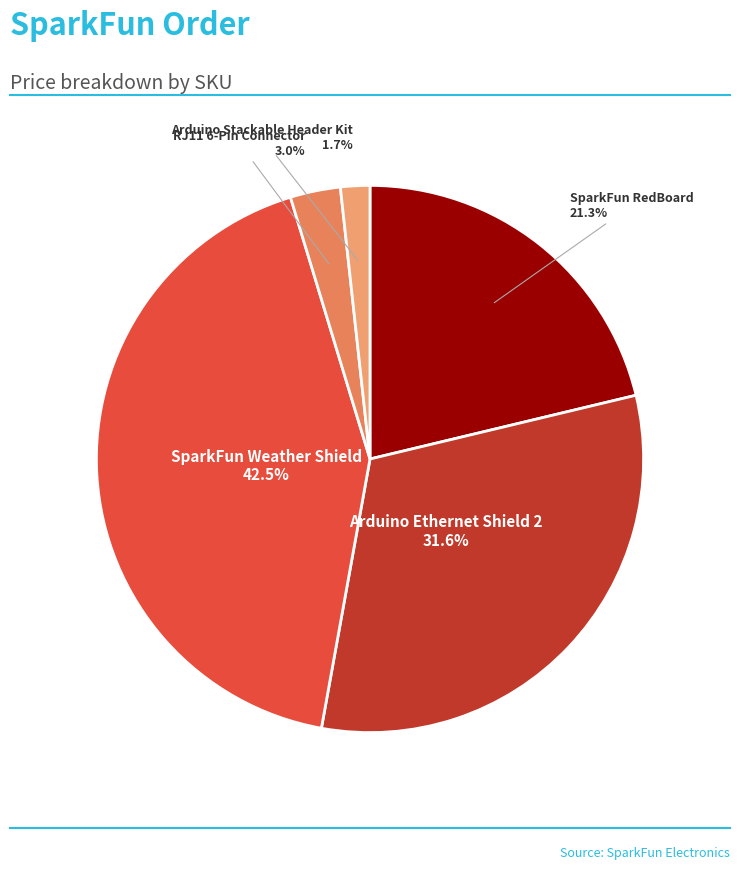

Count the number of slices in the pie.

5